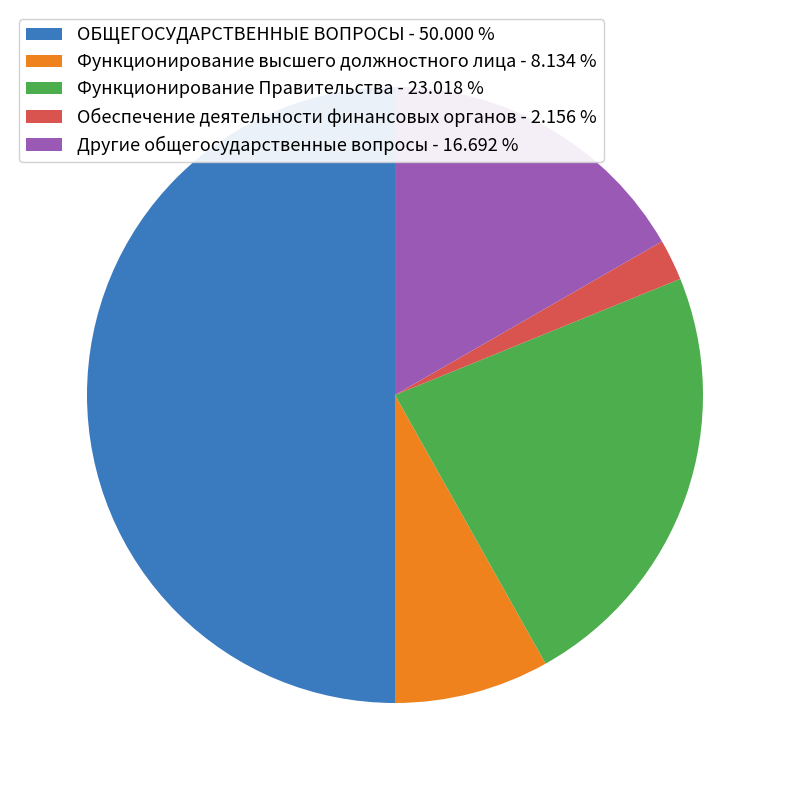

Rank the categories by value from highest to lowest.

ОБЩЕГОСУДАРСТВЕННЫЕ ВОПРОСЫ, Функционирование Правительства, Другие общегосударственные вопросы, Функционирование высшего должностного лица, Обеспечение деятельности финансовых органов